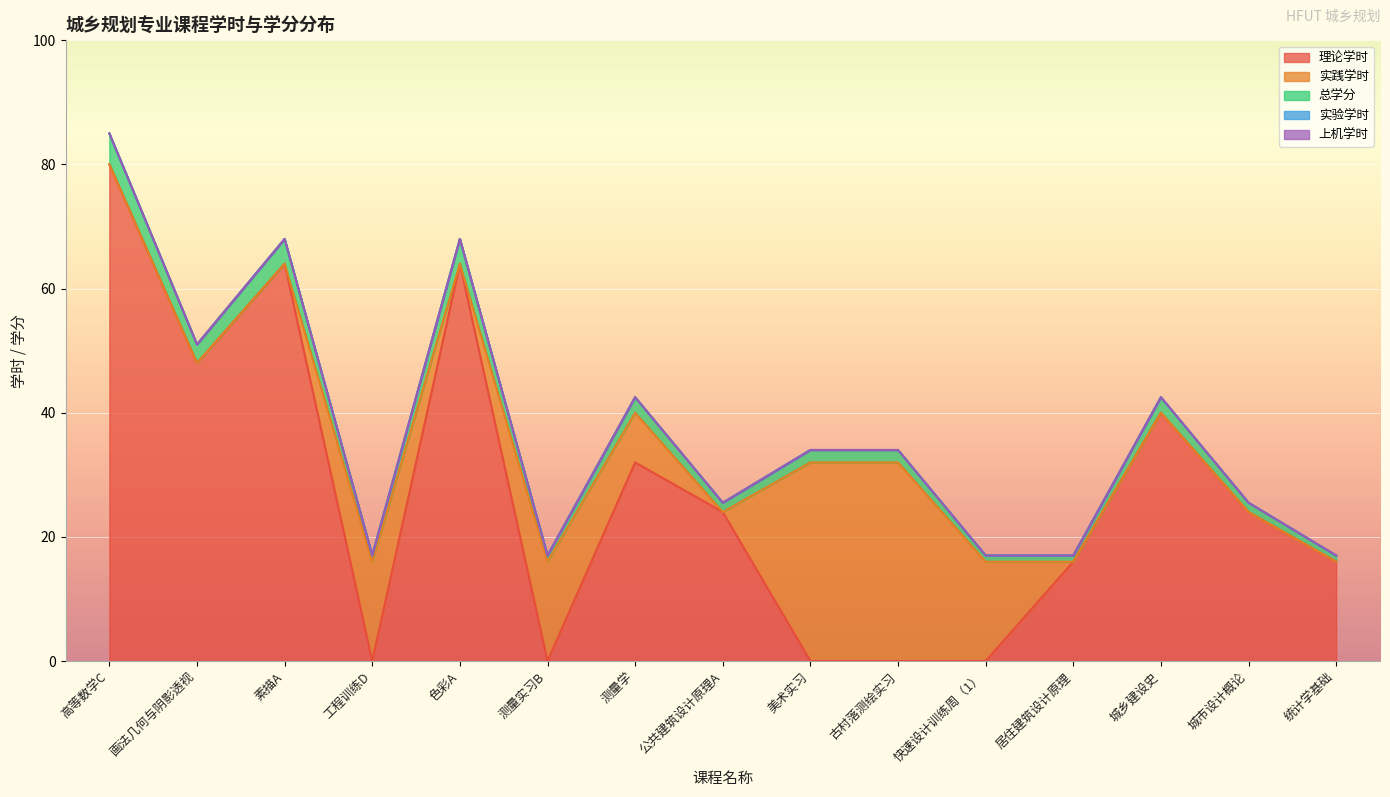

True or false: 上机学时 and 理论学时 cross at least once.

False